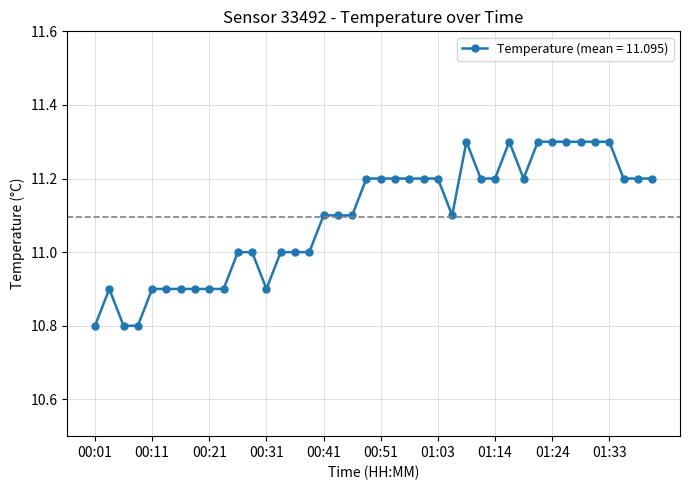

Reading left to right, list all the values displayed in this chart.

10.8	10.9	10.8	10.8	10.9	10.9	10.9	10.9	10.9	10.9	11.0	11.0	10.9	11.0	11.0	11.0	11.1	11.1	11.1	11.2	11.2	11.2	11.2	11.2	11.2	11.1	11.3	11.2	11.2	11.3	11.2	11.3	11.3	11.3	11.3	11.3	11.3	11.2	11.2	11.2